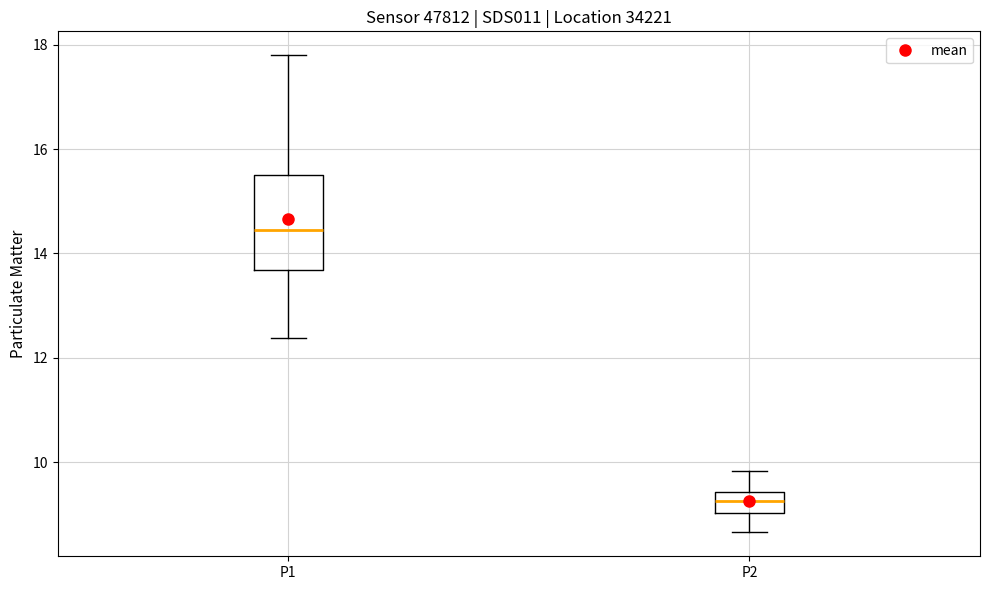

Comparing the boxes themselves (not the whiskers), which one is the tallest?

P1